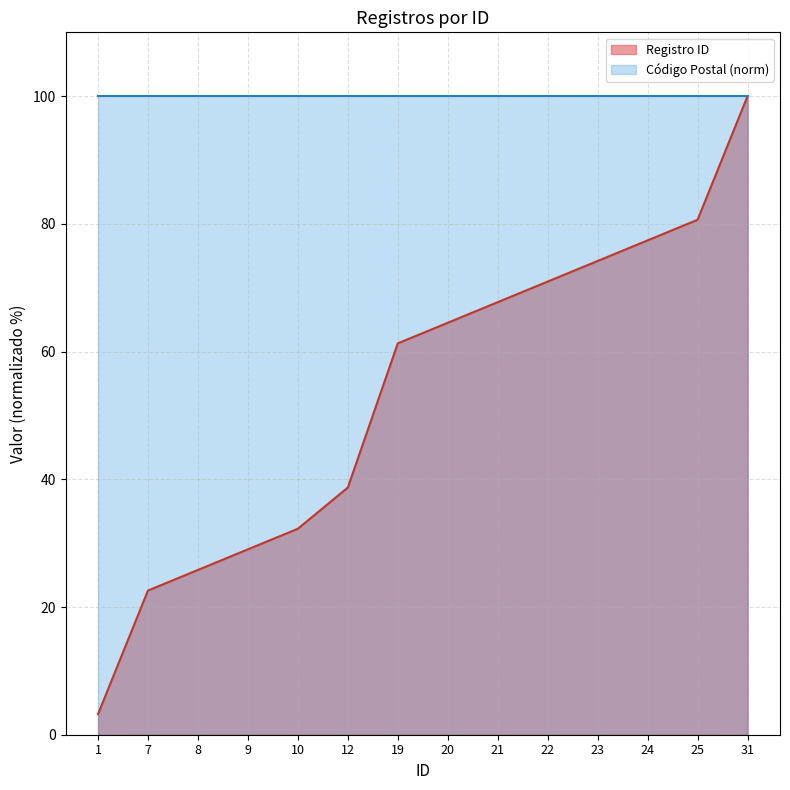

Which has a higher value, 25 or 23?

25